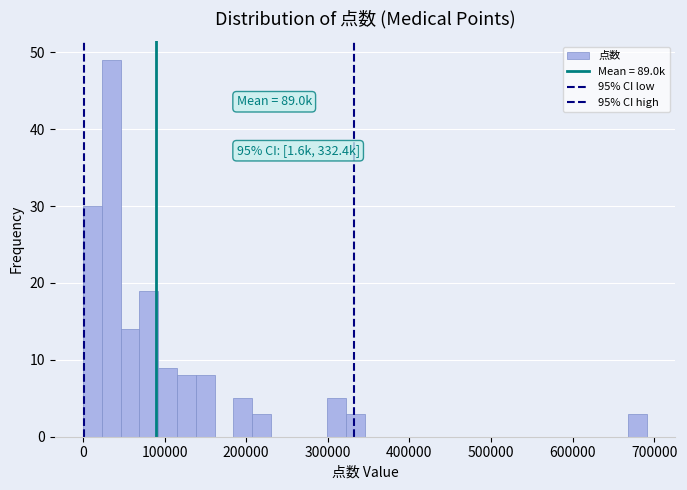

Read against the x-axis, roughly where is the centre of the tallest bar?

30000